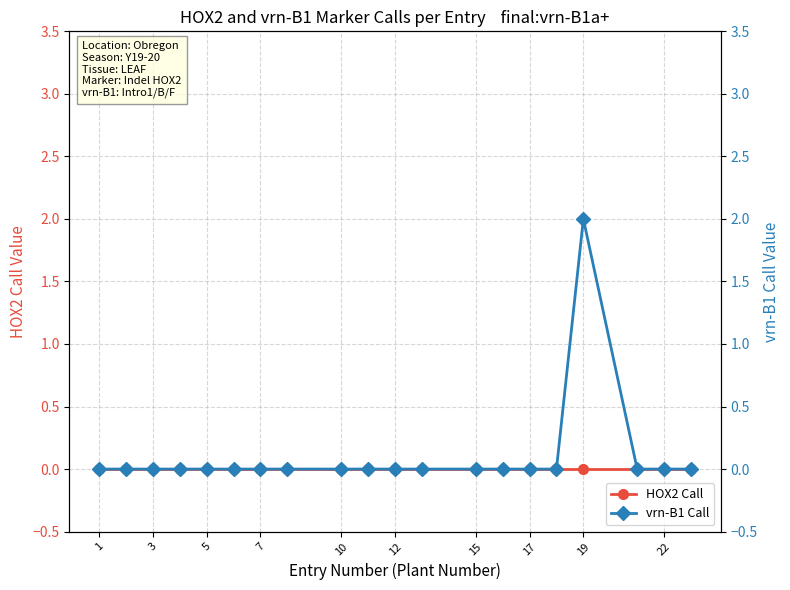

Is the value of vrn-B1 Call at 19 greater than the value of HOX2 Call at 1?

No